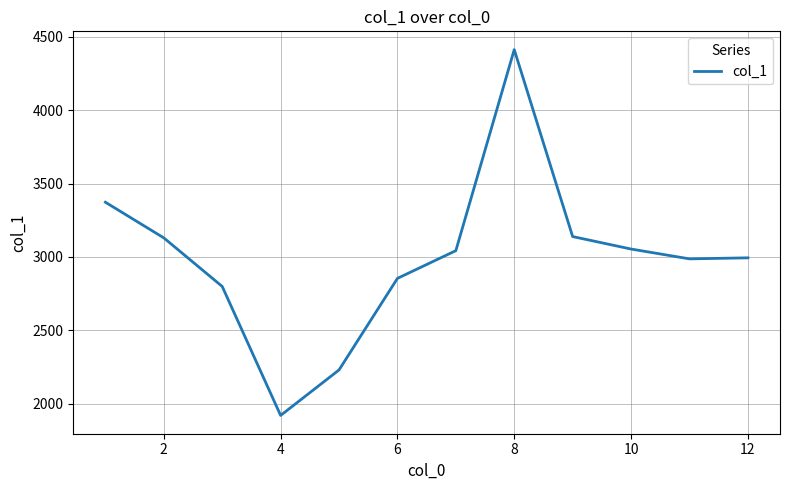

What is the difference between the maximum and second lowest values?

2183